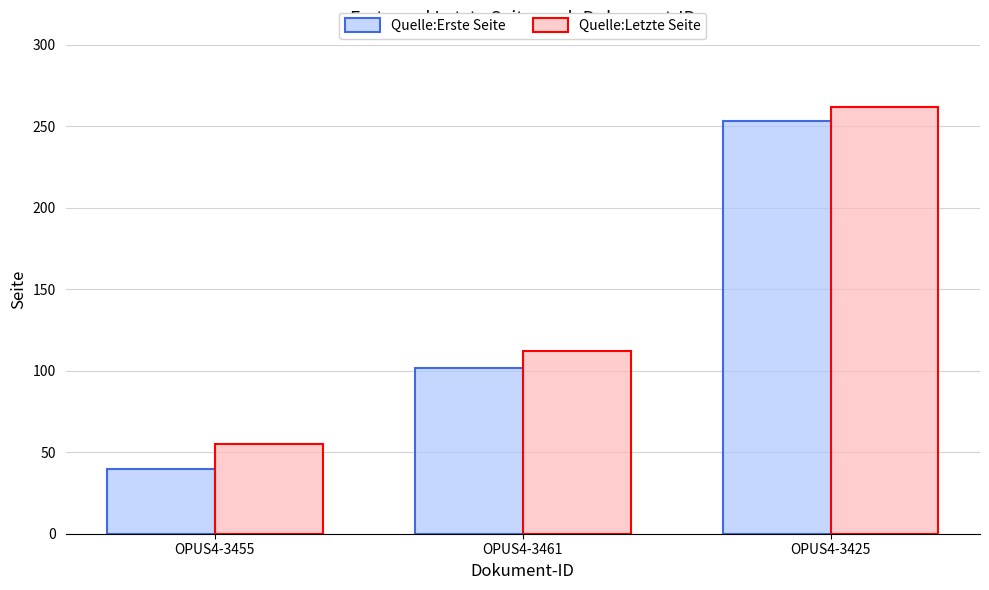

What is the average value of the Quelle:Letzte Seite series?

143